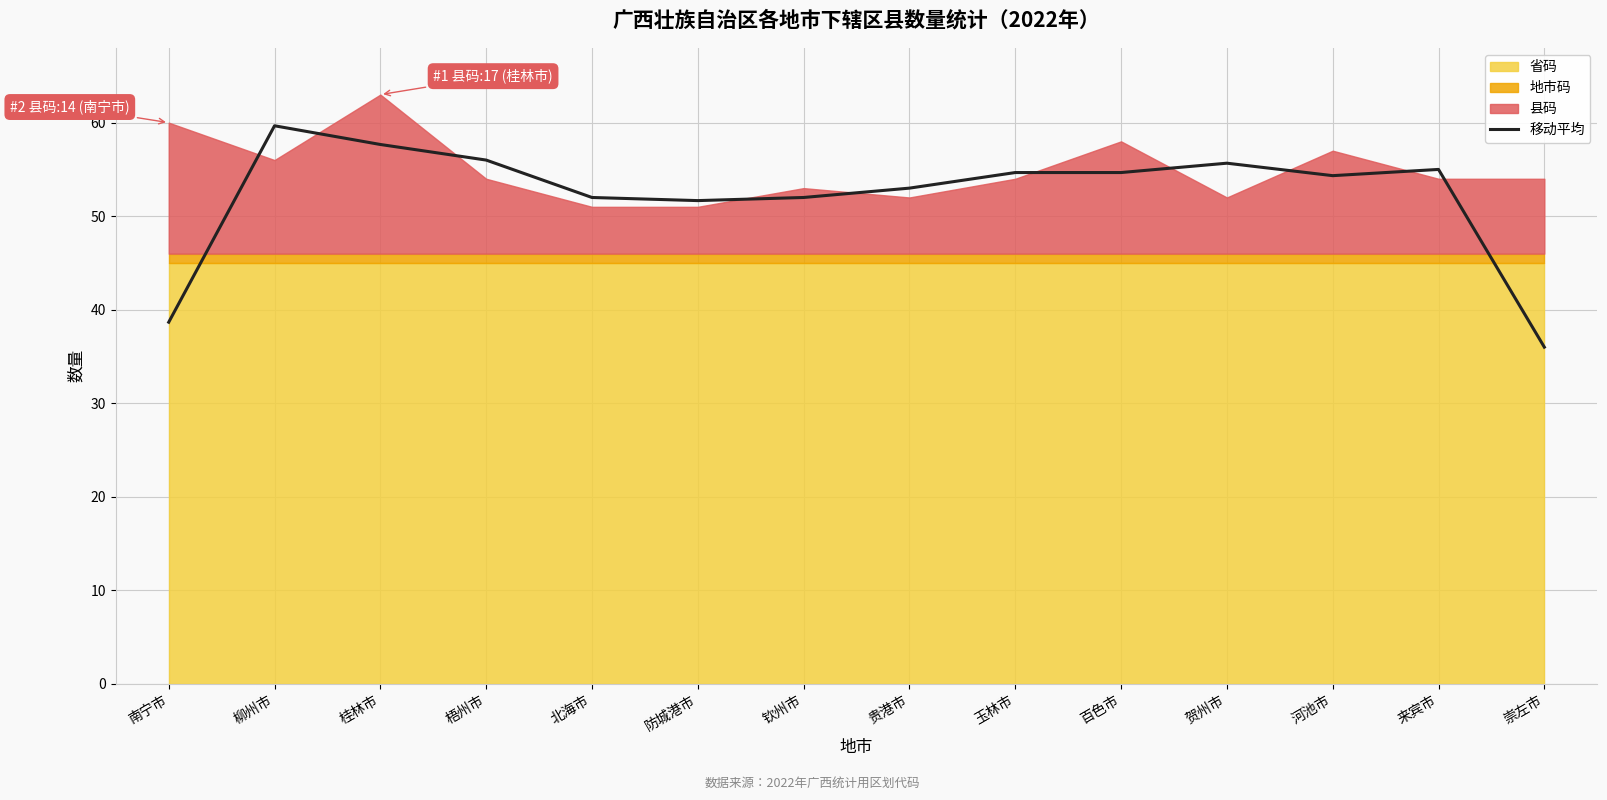

Reading left to right, extract all data points from this chart.

南宁市=38.7	柳州市=59.7	桂林市=57.7	梧州市=56.0	北海市=52.0	防城港市=51.7	钦州市=52.0	贵港市=53.0	玉林市=54.7	百色市=54.7	贺州市=55.7	河池市=54.3	来宾市=55.0	崇左市=36.0